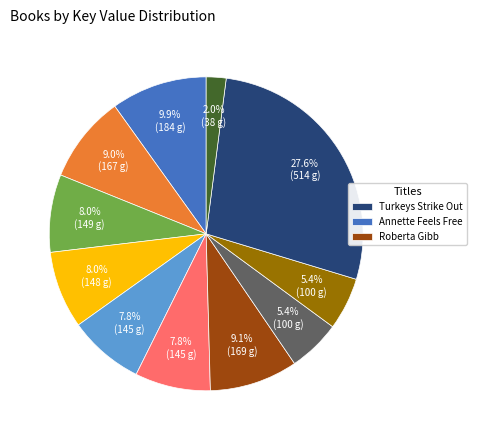

Is there any slice that represents more than half of the pie?

No